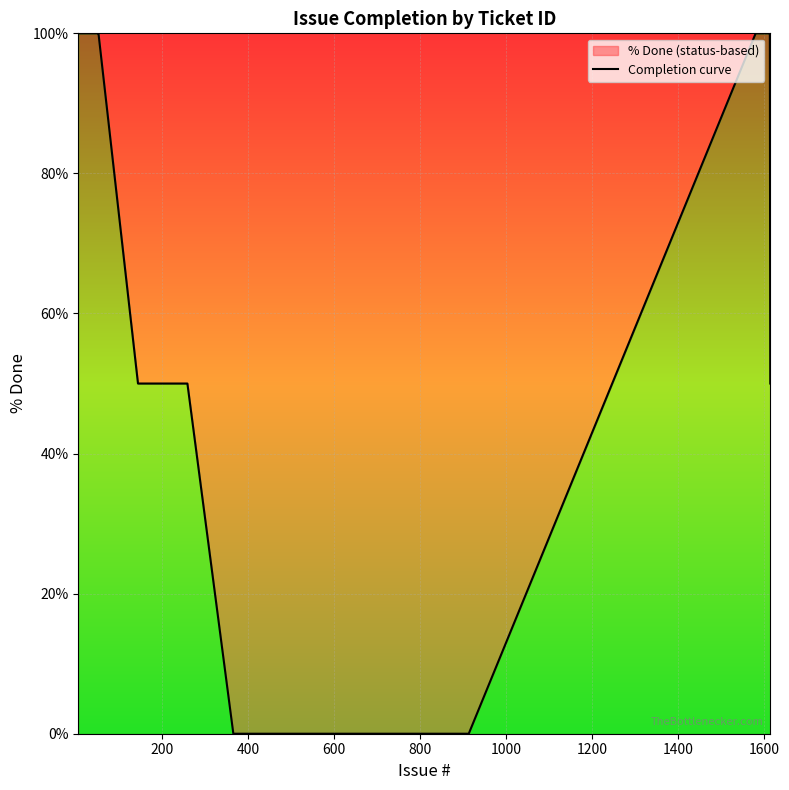

What is the greatest value displayed?

100